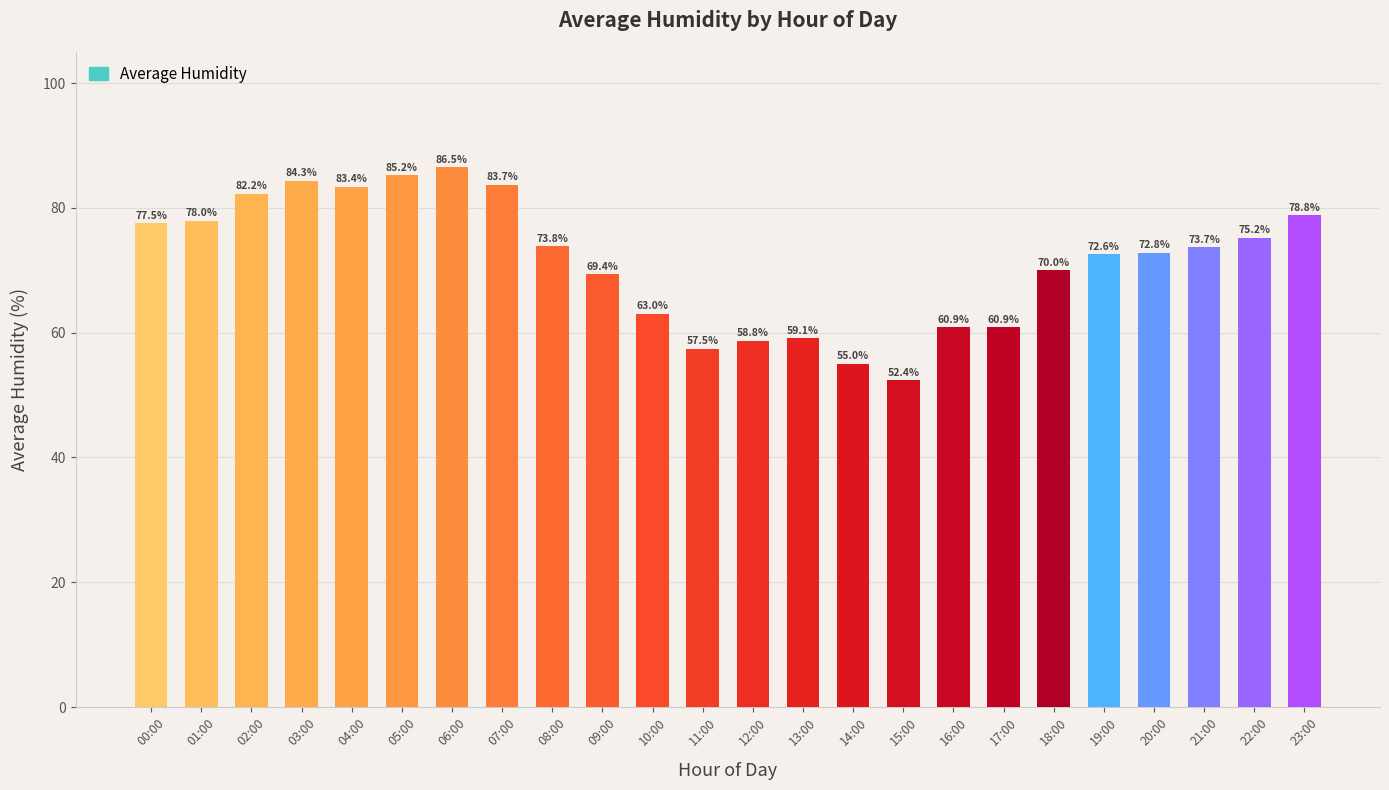

What position from the right is 00:00?

24